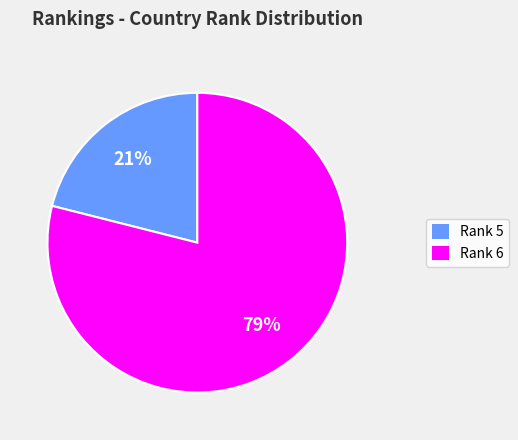

To the nearest percent, what is the average slice percentage?

50%